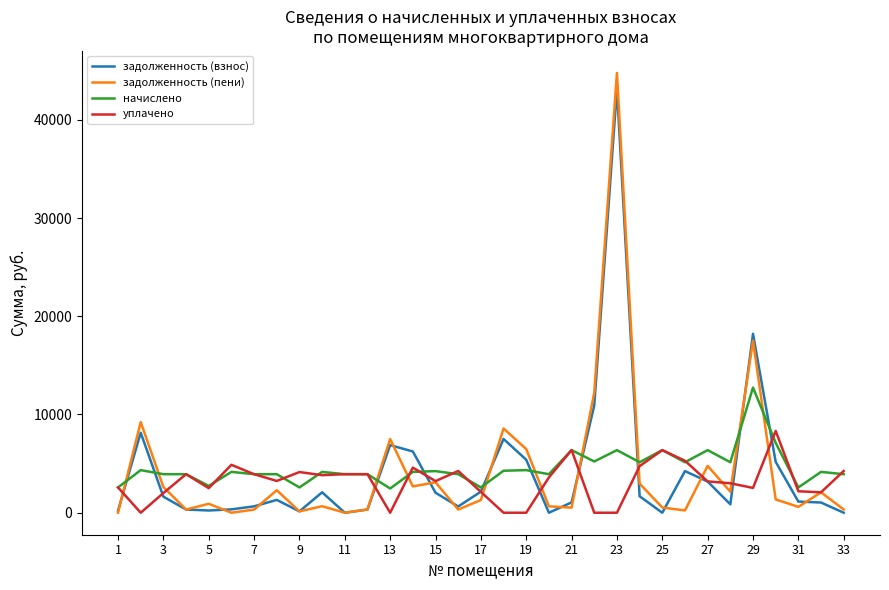

What is the greatest value displayed?

44769.6